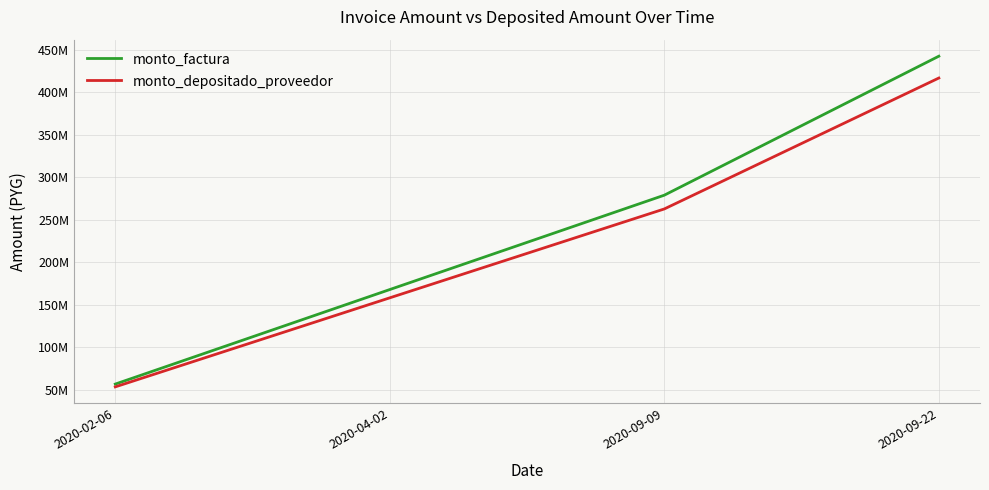

Which series changed the most between 2020-04-02 and 2020-09-09?

monto_factura